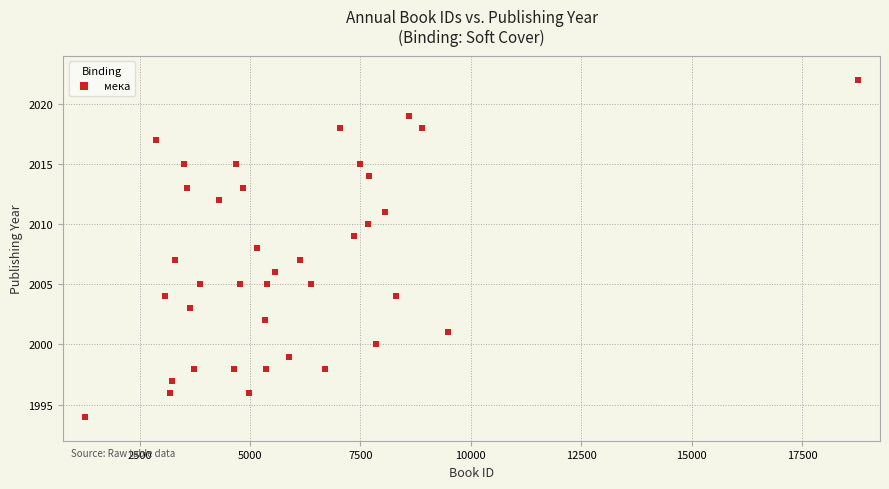

What is the range of Y values (max minus min)?

28